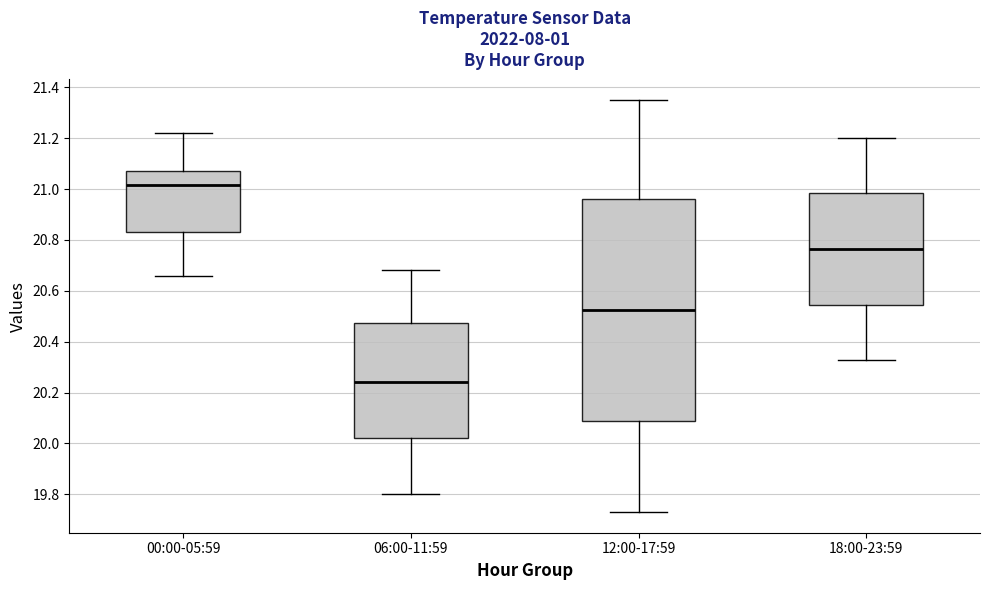

Which box is the tallest, from its lower edge to its upper edge?

12:00-17:59